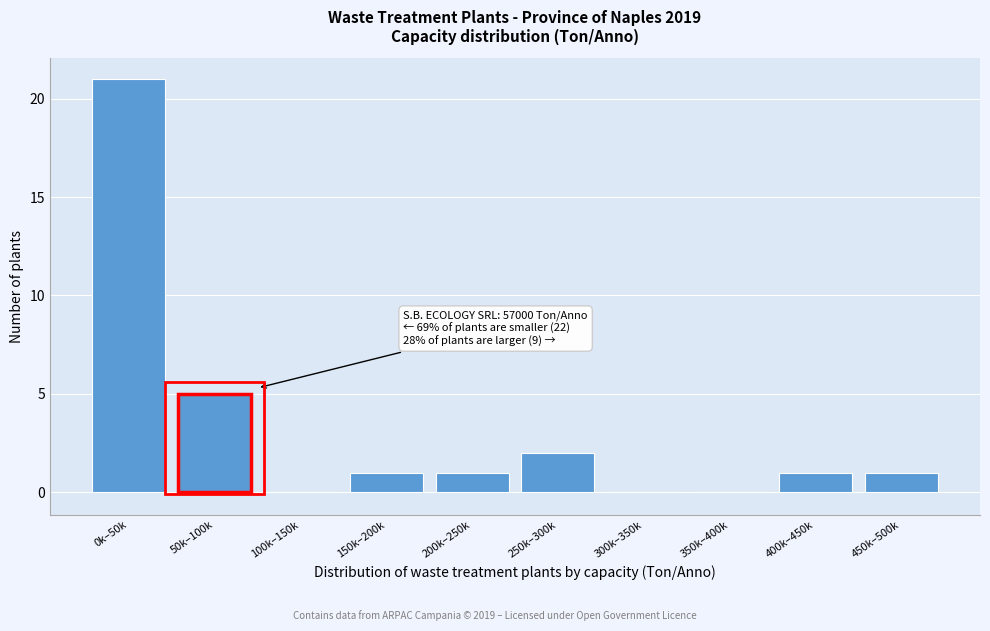

Reading left to right, transcribe all the data shown in this chart.

0k–50k=21	50k–100k=5	100k–150k=0	150k–200k=1	200k–250k=1	250k–300k=2	300k–350k=0	350k–400k=0	400k–450k=1	450k–500k=1